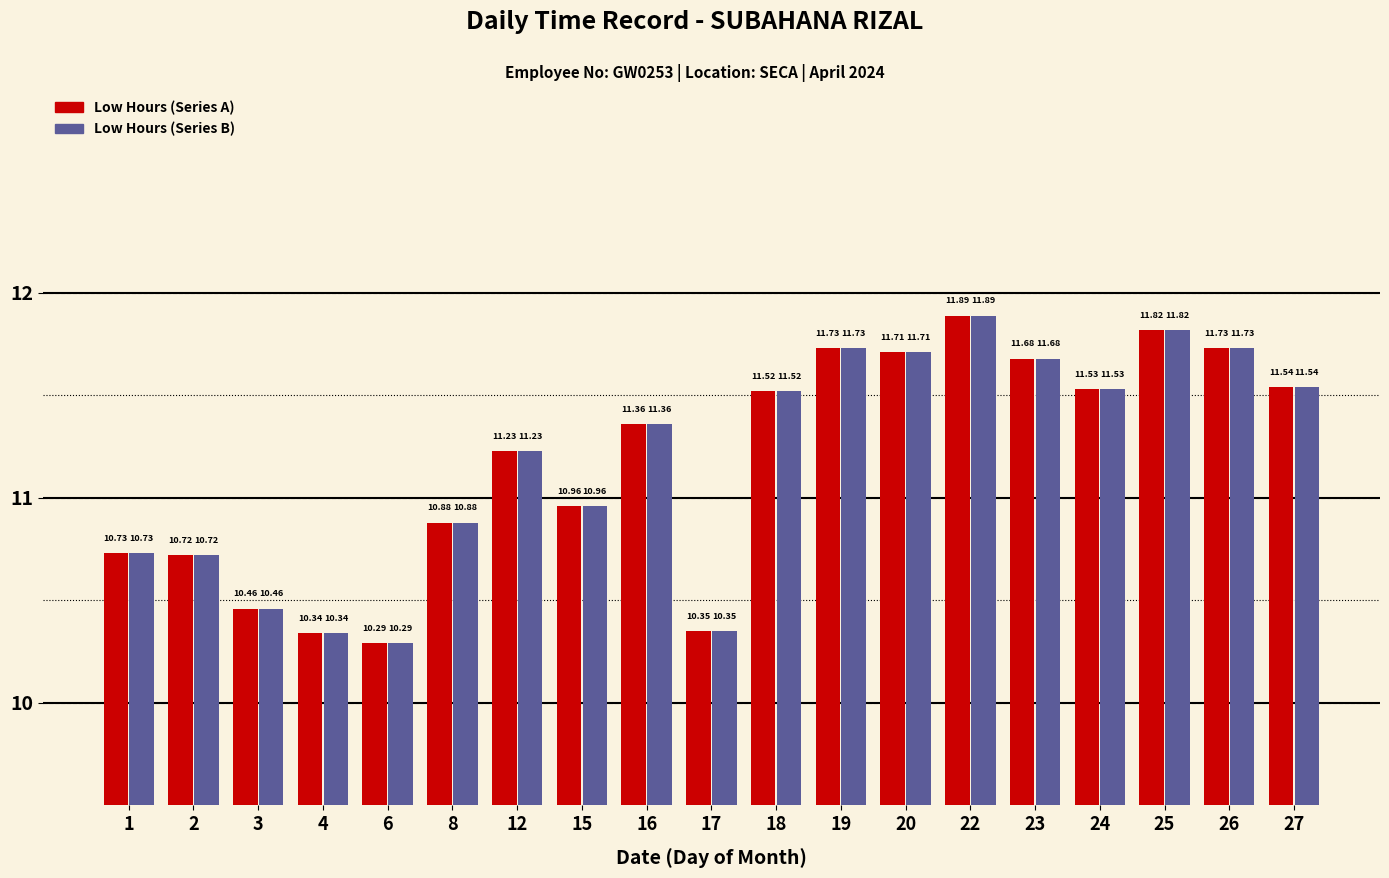

At which category is the sum across all series the highest?

22